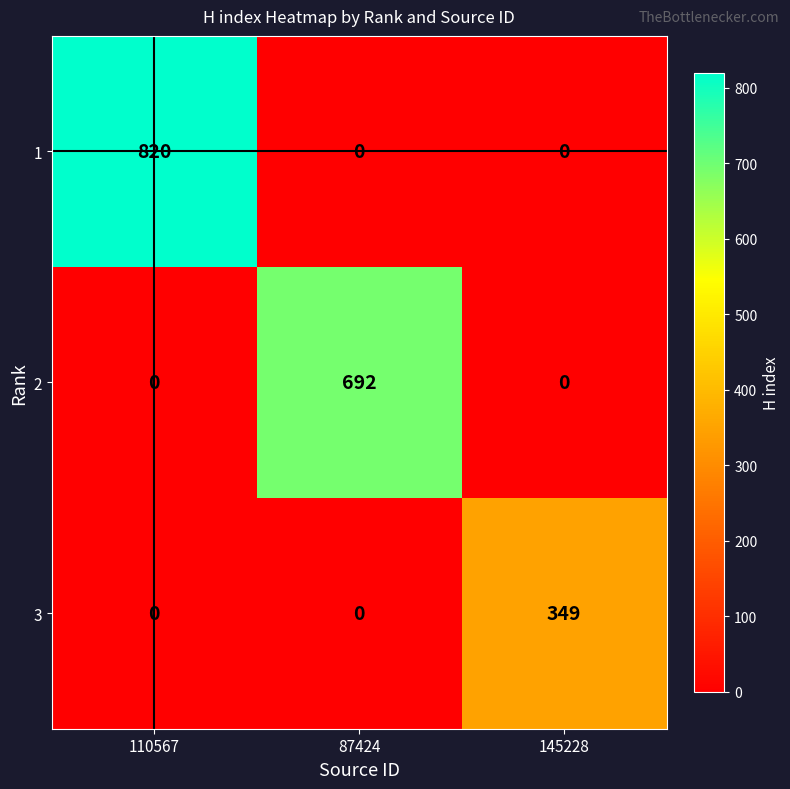

Count the 1 values in the range 0 to 820.

3